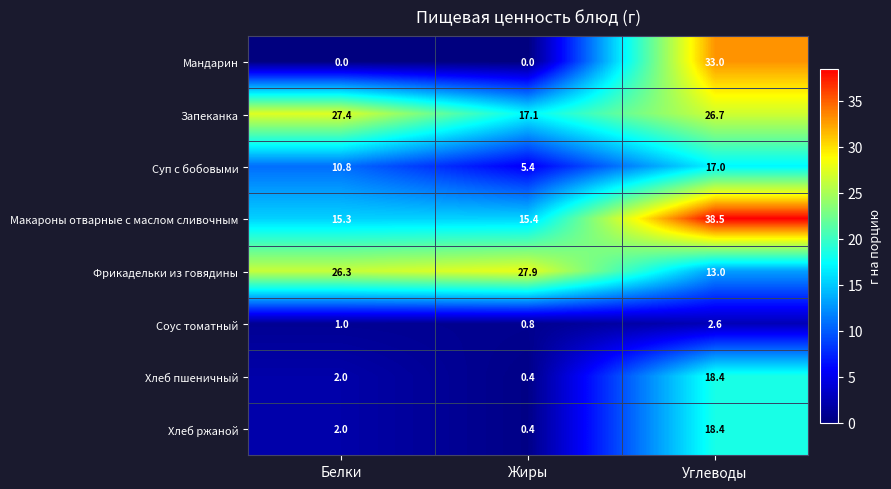

Which category has the lowest value in the Фрикадельки из говядины series?

Углеводы